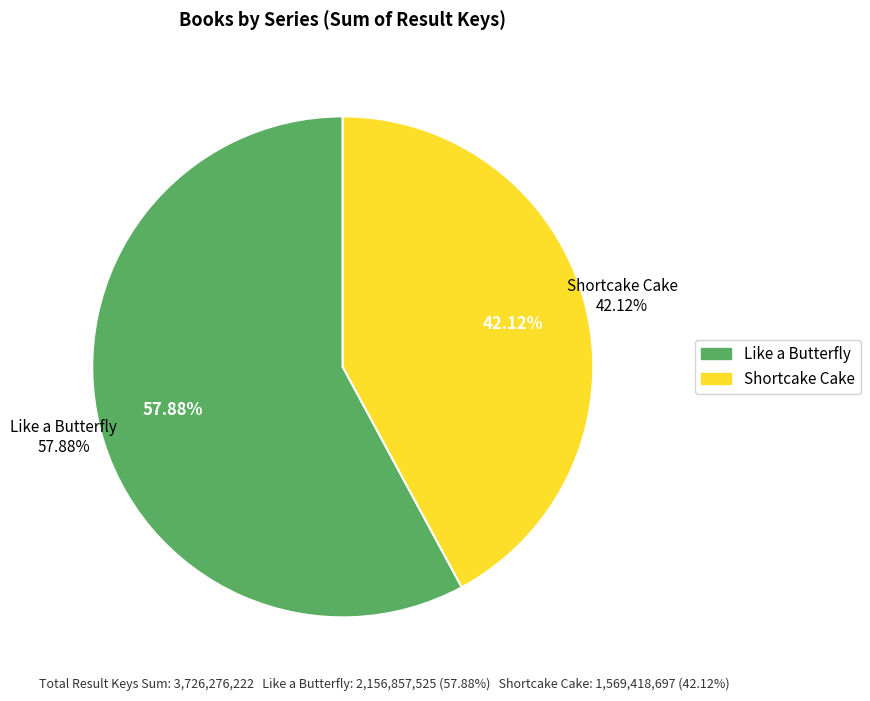

What is the difference between the highest and lowest values at Shortcake Cake?

50040604